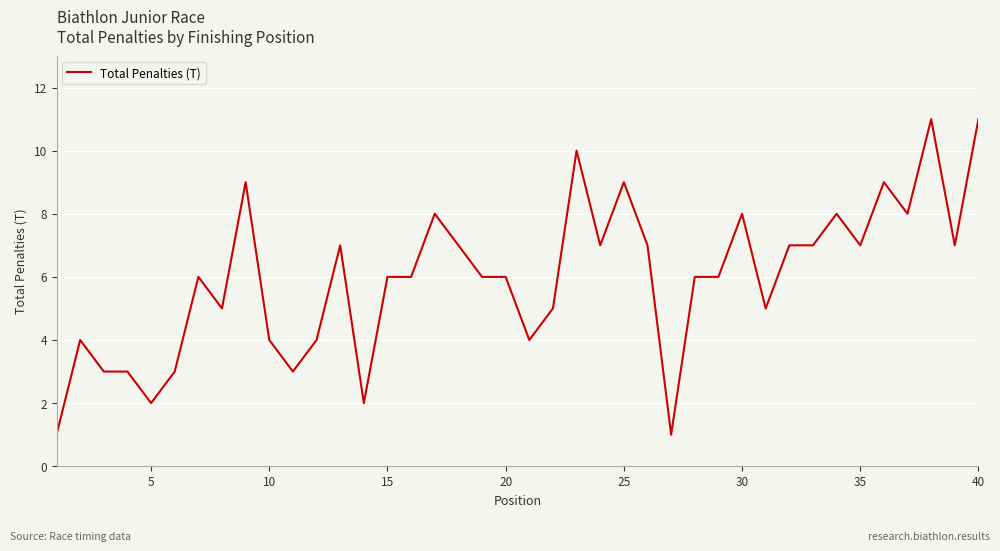

True or false: the data has more than 1 interior local peaks.

True